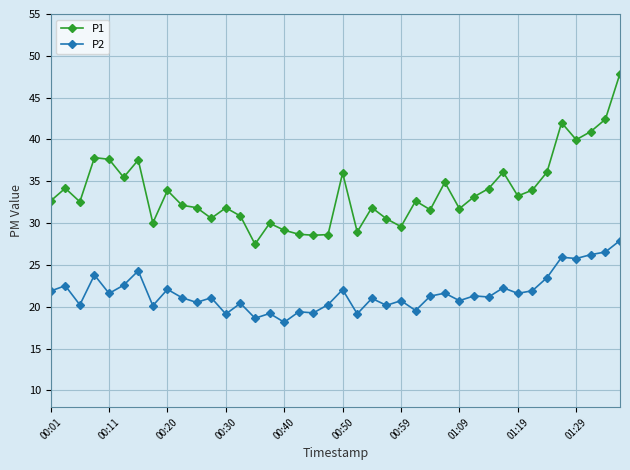

Which series has the largest total across all categories?

P1